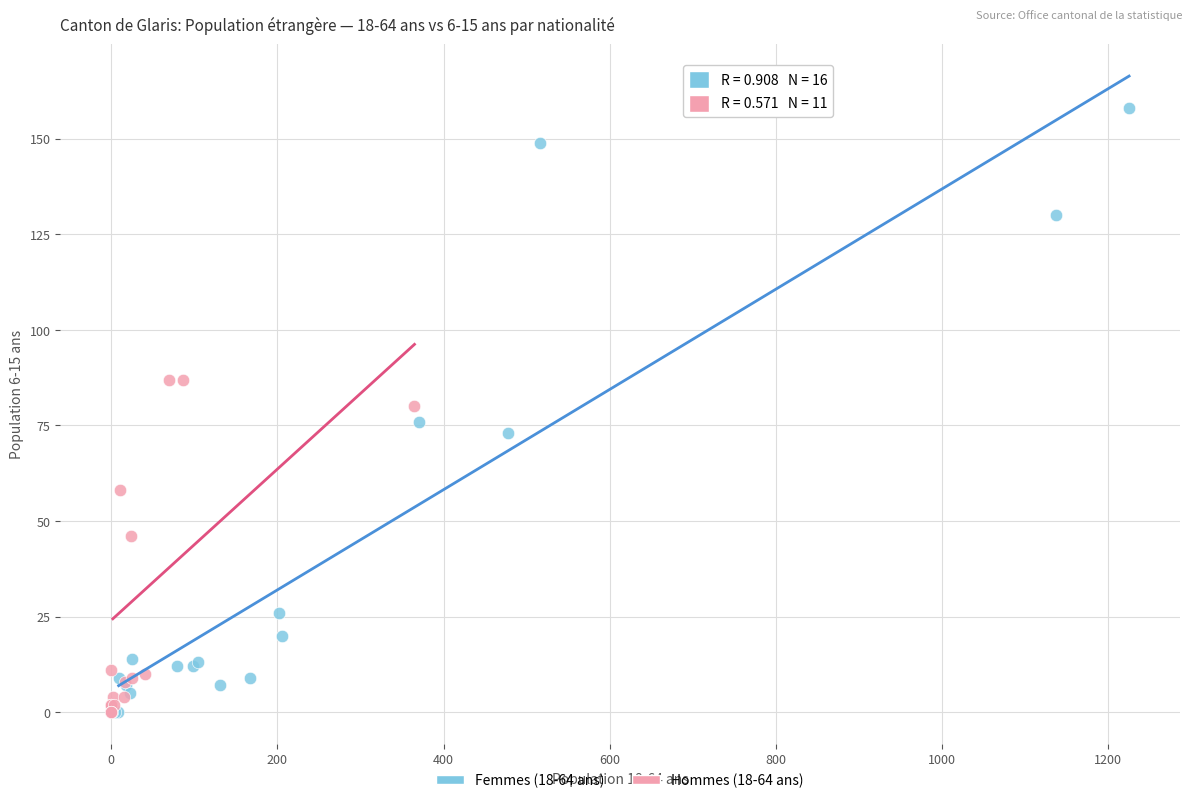

What are all the series names shown in the legend?

Femmes (18-64 ans), Hommes (18-64 ans)